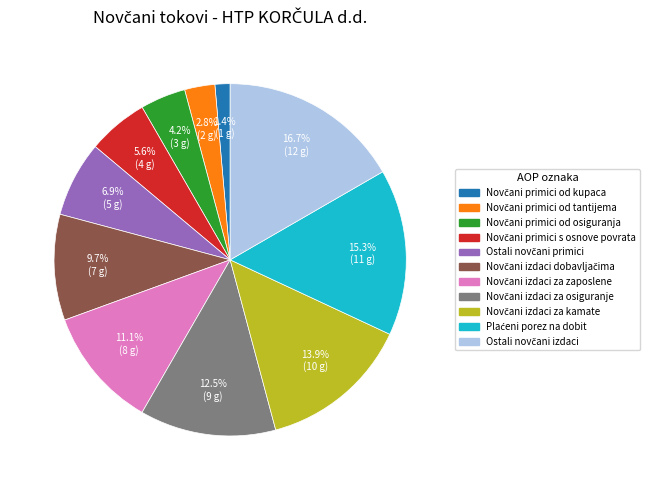

Does any single category account for the majority?

No